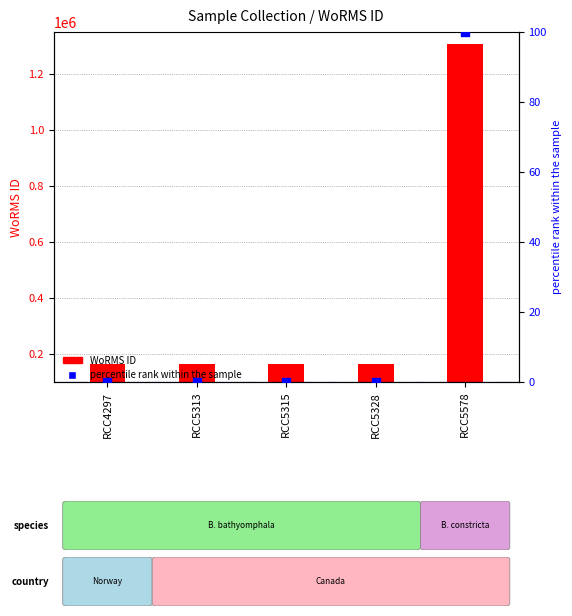

At which category is the sum across all series the highest?

RCC5578